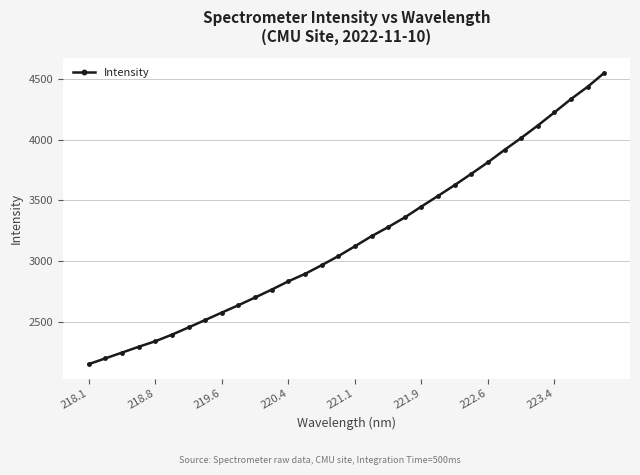

What is the sum of all values?

101709.3